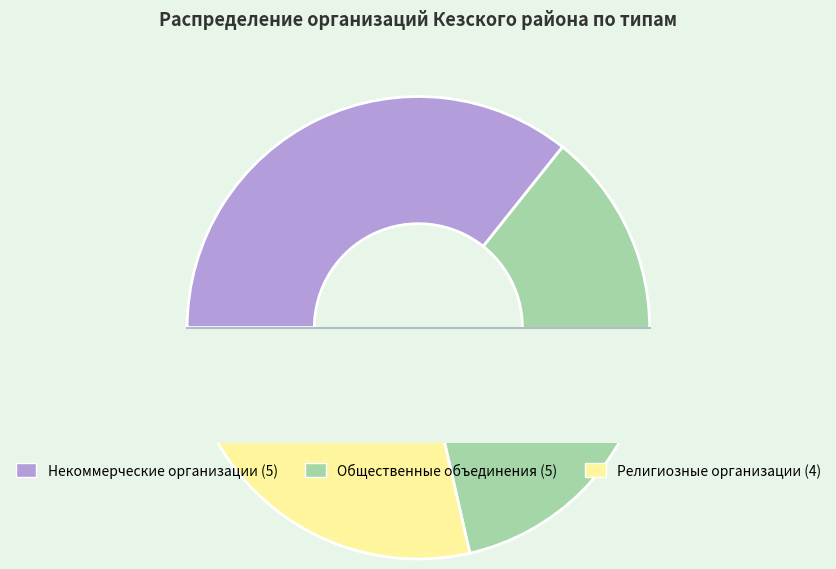

To the nearest percent, what is the difference between the Некоммерческие организации and Религиозные организации slice percentages?

7%